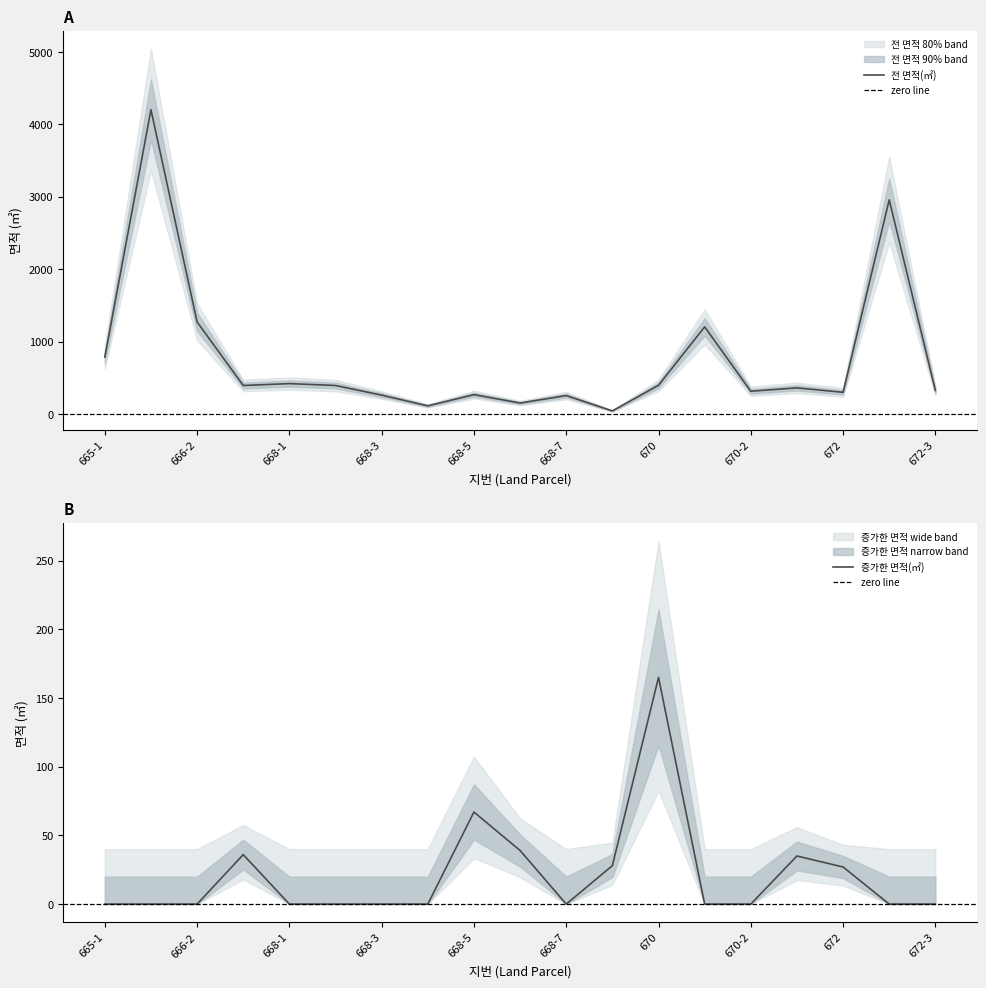

What value does the 전 면적(㎡) series have at 666-1, to the nearest 50?

4200